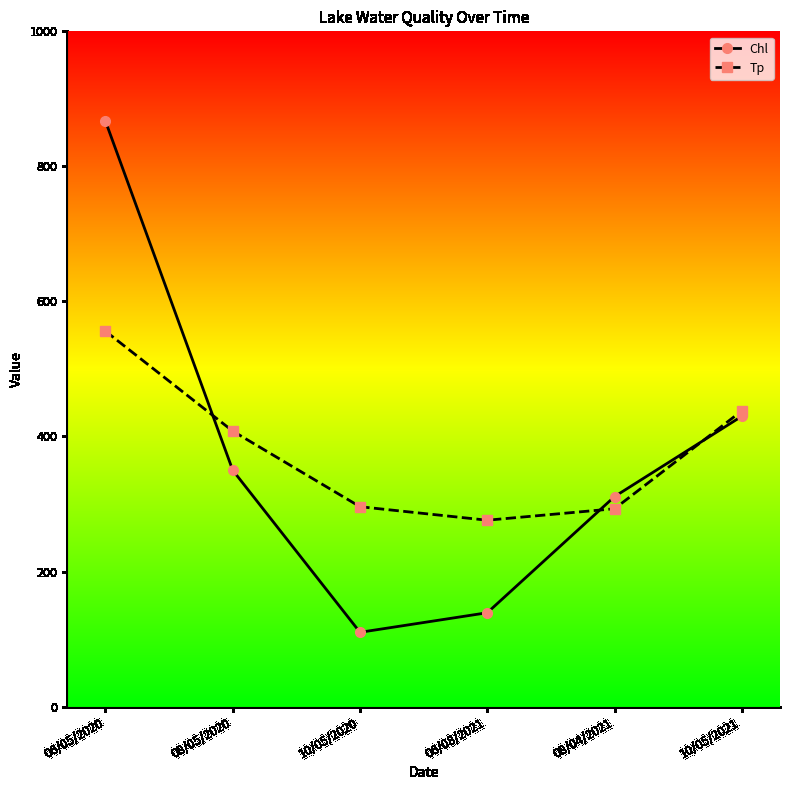

Where does the Tp series first go above 408?

06/05/2020